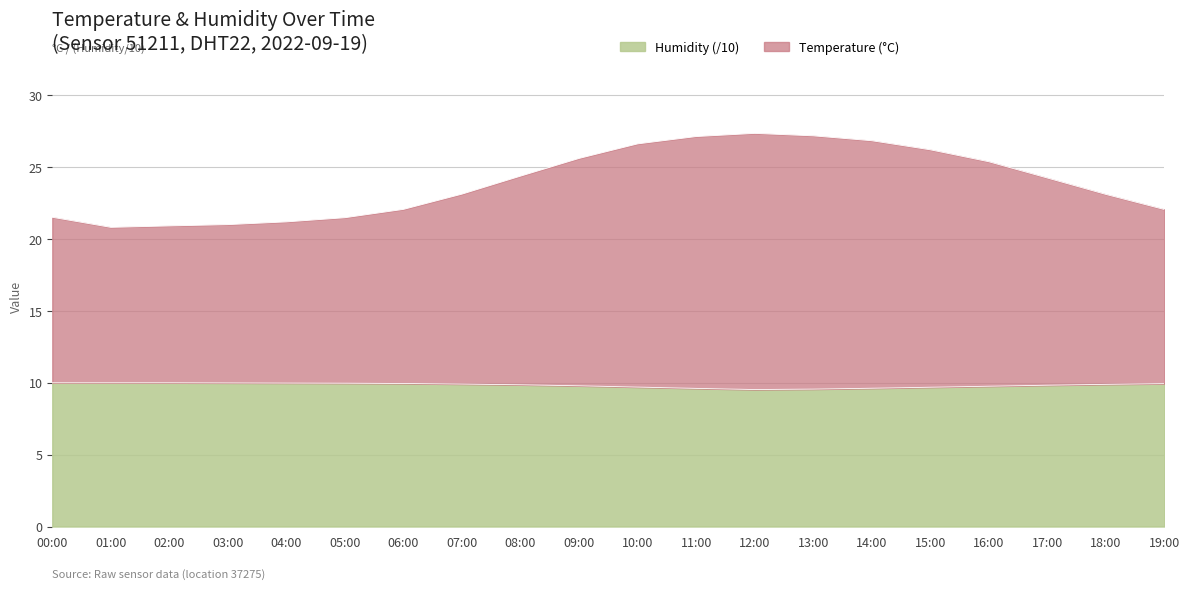

What is the difference between the humidity values at 06:00 and 12:00?

0.4